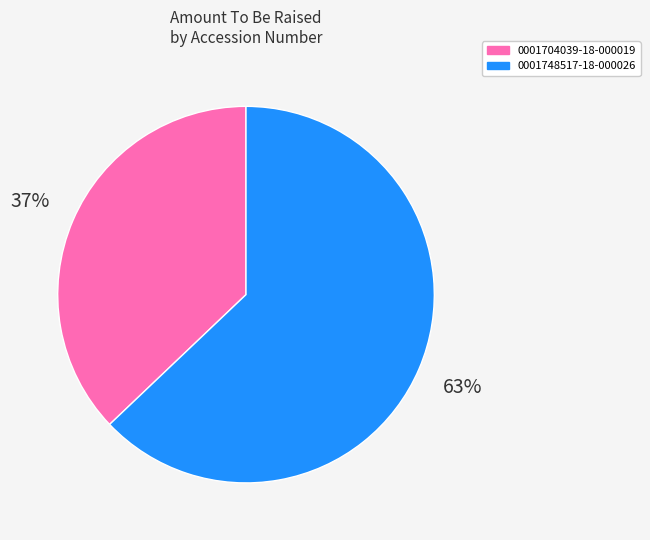

Is it true that 0001748517-18-000026 is 57% of the pie?

False